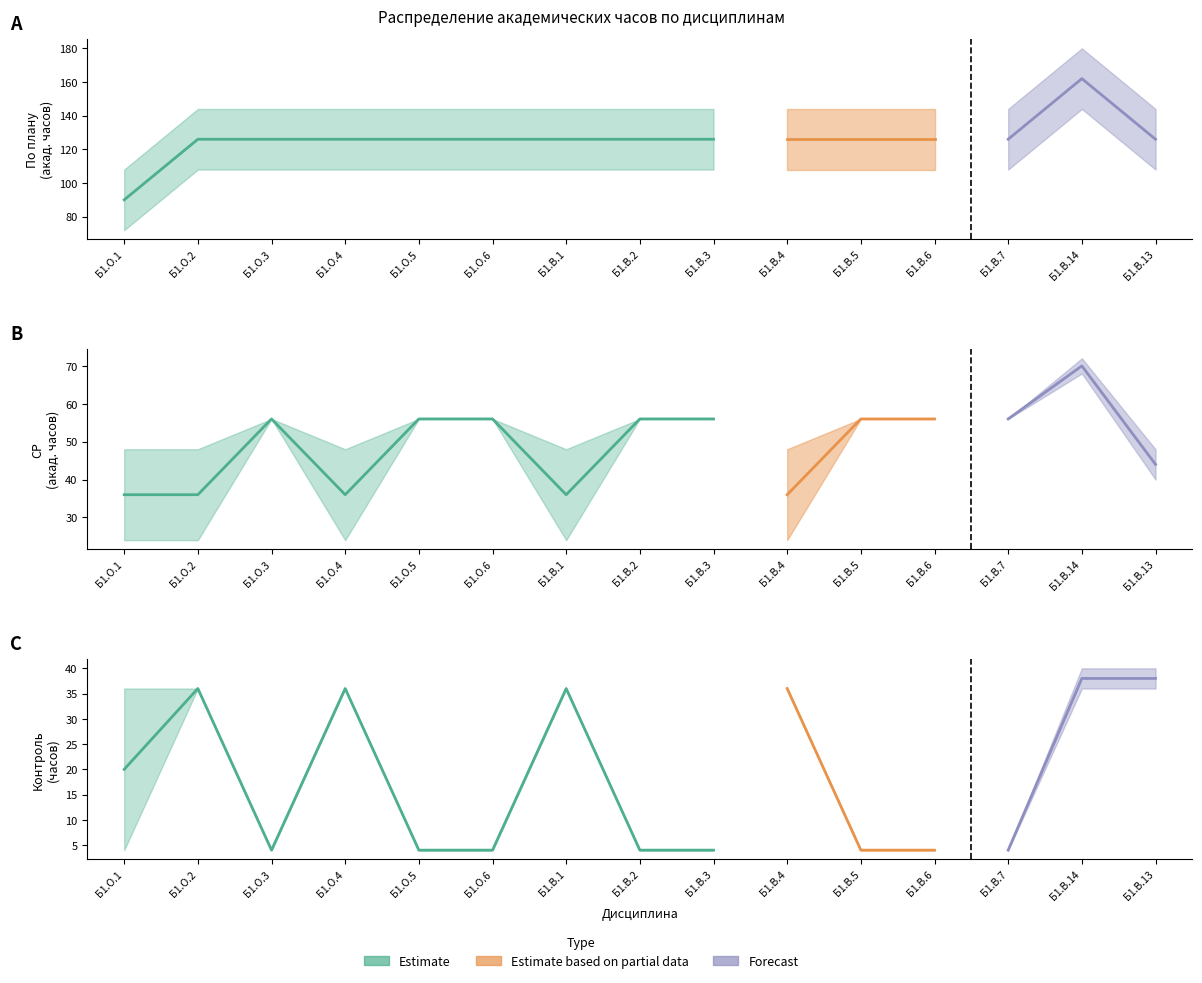

What is the difference between the highest and lowest values at Б1.В.1?

120